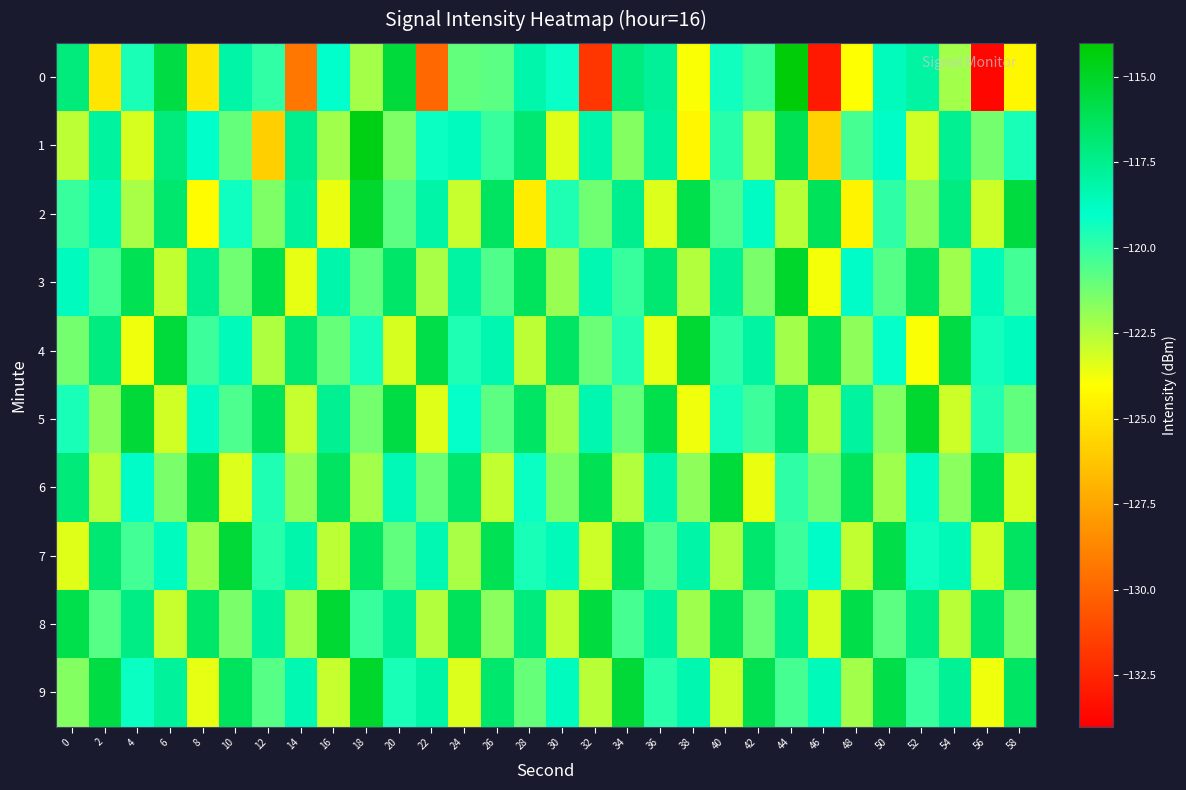

Reading right to left, what are all the values shown in this chart?

0: 58=-124.3	56=-133.7	54=-122.2	52=-118.0	50=-118.6	48=-124.0	46=-133.0	44=-114.2	42=-120.2	40=-119.3	38=-123.9	36=-117.7	34=-117.1	32=-131.8	30=-119.2	28=-118.2	26=-120.8	24=-120.9	22=-129.9	20=-115.5	18=-122.2	16=-119.0	14=-129.3	12=-120.0	10=-118.1	8=-125.0	6=-115.7	4=-119.5	2=-124.9	0=-117.1
1: 58=-119.5	56=-121.3	54=-117.6	52=-123.1	50=-118.9	48=-120.4	46=-125.7	44=-116.1	42=-122.5	40=-119.8	38=-124.3	36=-117.9	34=-121.6	32=-118.2	30=-123.4	28=-116.8	26=-120.1	24=-118.7	22=-119.2	20=-121.5	18=-114.5	16=-122.2	14=-117.5	12=-125.8	10=-121.0	8=-119.0	6=-117.1	4=-123.2	2=-117.9	0=-122.7
2: 58=-115.6	56=-123.0	54=-117.2	52=-121.8	50=-119.9	48=-124.4	46=-116.2	44=-122.6	42=-118.8	40=-120.5	38=-115.9	36=-123.3	34=-117.5	32=-121.2	30=-119.6	28=-124.7	26=-116.4	24=-122.9	22=-118.1	20=-120.8	18=-115.2	16=-123.6	14=-117.8	12=-121.5	10=-119.3	8=-124.1	6=-116.7	4=-122.3	2=-118.5	0=-120.1
3: 58=-120.3	56=-118.6	54=-122.1	52=-116.4	50=-120.7	48=-118.9	46=-123.8	44=-115.1	42=-121.4	40=-117.7	38=-122.5	36=-116.8	34=-120.1	32=-118.4	30=-122.0	28=-116.3	26=-120.6	24=-118.0	22=-122.3	20=-116.6	18=-120.9	16=-118.2	14=-123.5	12=-115.9	10=-121.2	8=-117.5	6=-122.8	4=-116.1	2=-120.4	0=-118.7
4: 58=-118.7	56=-119.4	54=-115.7	52=-123.9	50=-119.1	48=-121.8	46=-116.1	44=-122.2	42=-118.0	40=-119.9	38=-115.3	36=-123.5	34=-119.7	32=-121.1	30=-116.5	28=-122.7	26=-118.3	24=-119.6	22=-115.8	20=-123.2	18=-119.4	16=-121.0	14=-116.8	12=-122.4	10=-118.6	8=-120.2	6=-115.5	4=-123.7	2=-117.2	0=-121.3
5: 58=-120.9	56=-119.7	54=-123.0	52=-115.2	50=-121.6	48=-117.9	46=-122.5	44=-116.8	42=-120.2	40=-119.4	38=-123.7	36=-115.9	34=-121.0	32=-118.3	30=-122.2	28=-116.5	26=-120.8	24=-119.1	22=-123.4	20=-115.7	18=-121.3	16=-117.6	14=-122.9	12=-116.2	10=-120.5	8=-118.8	6=-123.1	4=-115.4	2=-121.8	0=-119.5
6: 58=-123.2	56=-115.9	54=-121.7	52=-118.8	50=-122.1	48=-116.3	46=-121.2	44=-119.9	42=-123.6	40=-115.5	38=-121.8	36=-118.2	34=-122.5	32=-116.1	30=-121.5	28=-119.2	26=-122.8	24=-116.7	22=-121.1	20=-118.5	18=-122.2	16=-116.4	14=-121.9	12=-119.6	10=-123.3	8=-115.8	6=-121.4	4=-118.9	2=-122.6	0=-117.0
7: 58=-116.4	56=-123.1	54=-118.5	52=-119.3	50=-115.8	48=-122.8	46=-118.9	44=-120.2	42=-116.7	40=-122.4	38=-118.1	36=-120.6	34=-116.2	32=-123.0	30=-118.6	28=-119.5	26=-116.1	24=-122.3	22=-118.4	20=-120.9	18=-116.5	16=-122.7	14=-118.2	12=-119.8	10=-115.4	8=-122.1	6=-118.7	4=-120.3	2=-116.8	0=-123.4
8: 58=-121.5	56=-116.7	54=-122.6	52=-117.2	50=-120.8	48=-115.8	46=-123.2	44=-117.4	42=-121.1	40=-116.4	38=-122.1	36=-117.9	34=-120.4	32=-115.6	30=-122.8	28=-117.1	26=-121.7	24=-116.2	22=-122.5	20=-117.6	18=-120.1	16=-115.3	14=-122.2	12=-117.8	10=-121.4	8=-116.6	6=-122.9	4=-117.3	2=-120.7	0=-115.9
9: 58=-116.5	56=-123.7	54=-117.7	52=-120.1	50=-115.8	48=-122.2	46=-118.6	44=-120.4	42=-116.0	40=-123.0	38=-118.3	36=-119.8	34=-115.4	32=-122.6	30=-118.7	28=-121.0	26=-116.7	24=-123.3	22=-118.1	20=-119.5	18=-115.1	16=-122.9	14=-118.4	12=-120.7	10=-116.3	8=-123.5	6=-117.8	4=-119.2	2=-115.7	0=-121.6